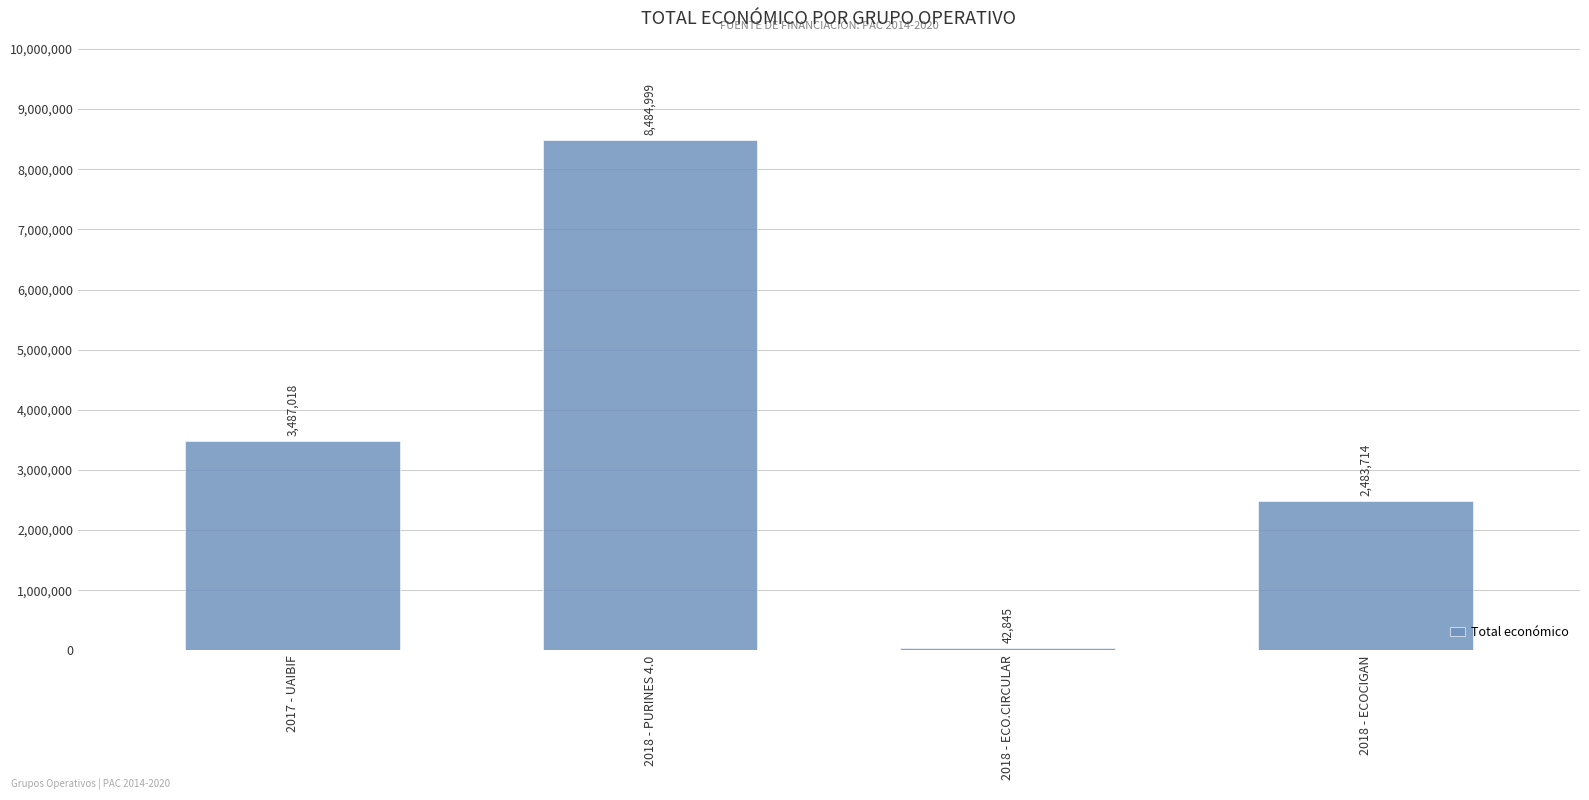

What is the change in value from 2018 - PURINES 4.0 to 2018 - ECOCIGAN?

-6001285